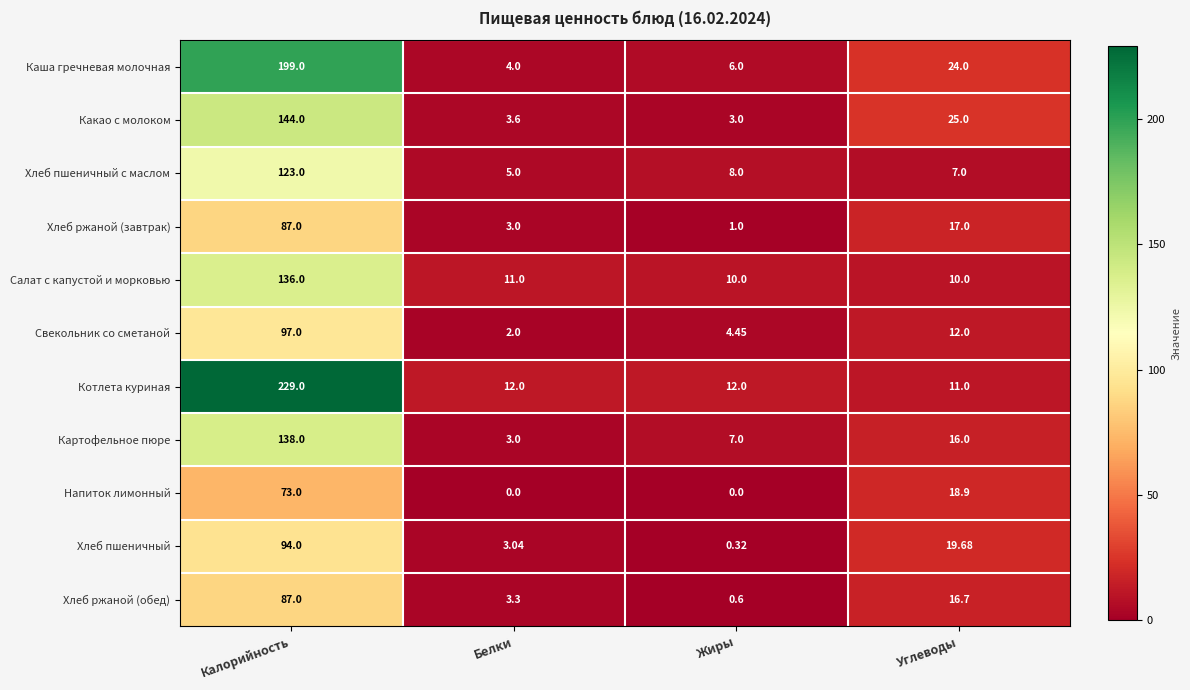

Which series has the widest spread of values?

Котлета куриная